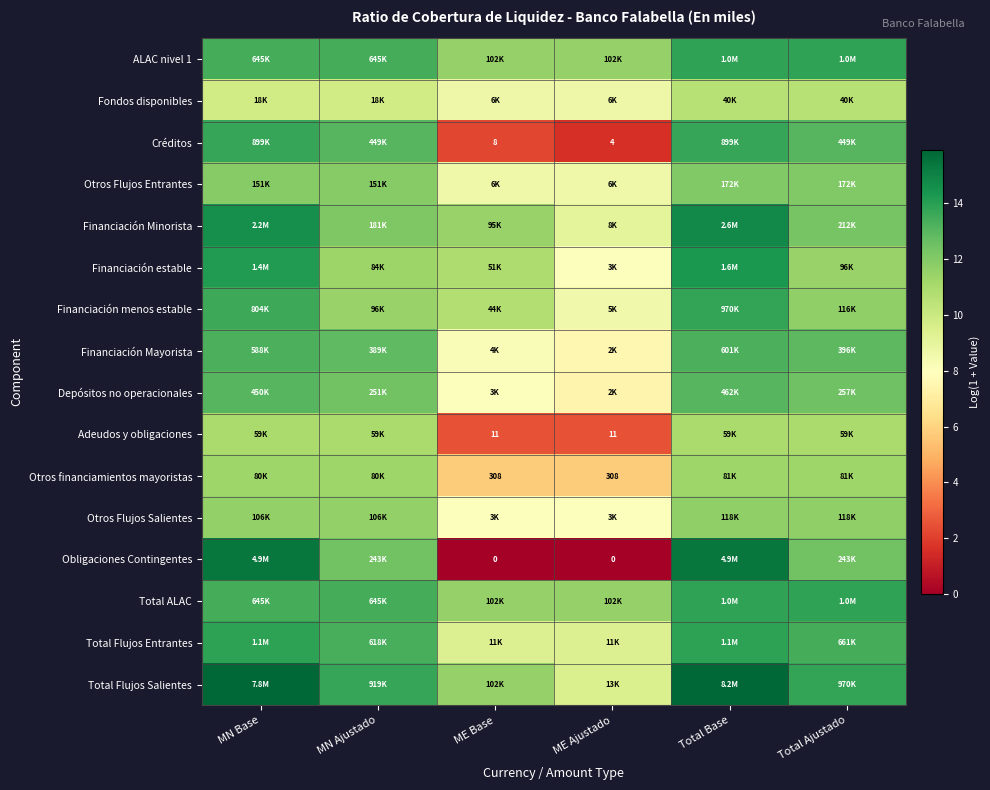

Where is Adeudos y obligaciones nearest to the value 6?

ME Base